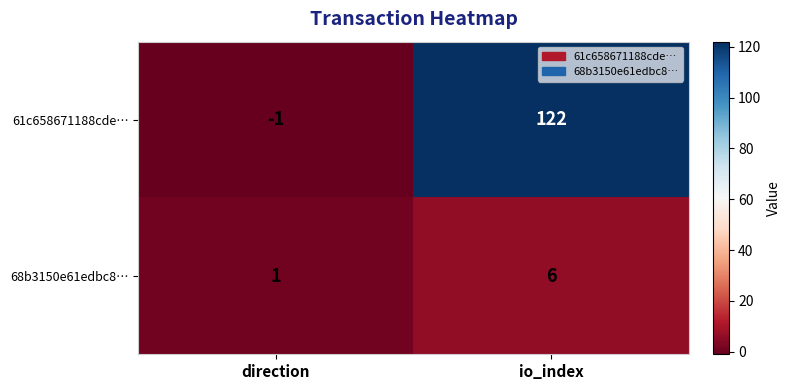

What is the average value of the 68b3150e61edbc8… series?

4